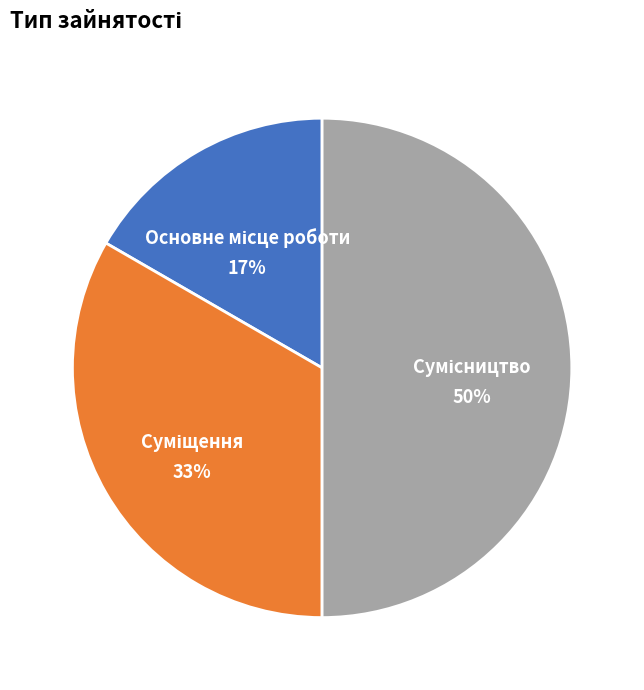

To the nearest percent, what is the average slice percentage?

33%